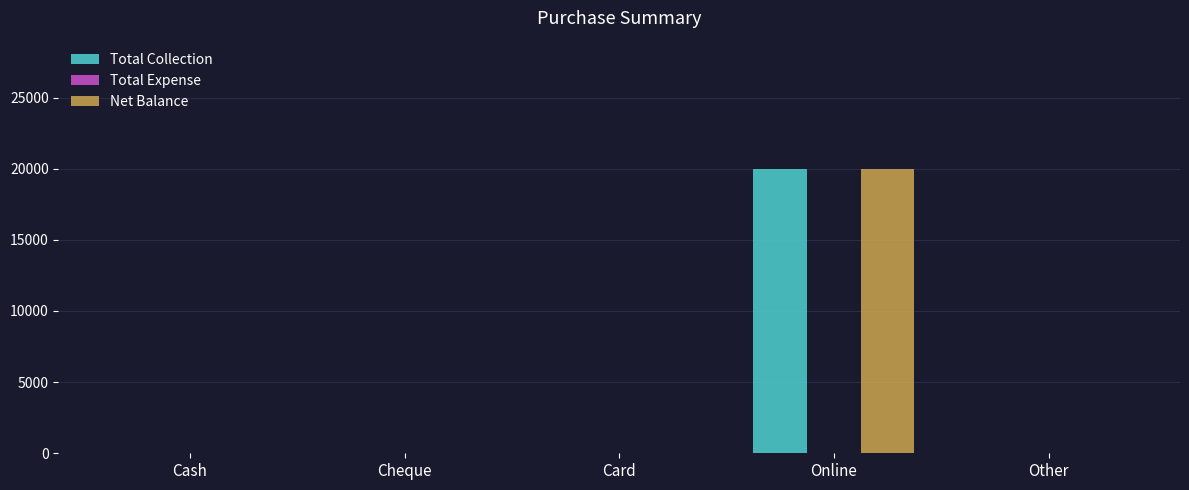

What is the sum of the Total Collection values at Cheque and Online?

20000